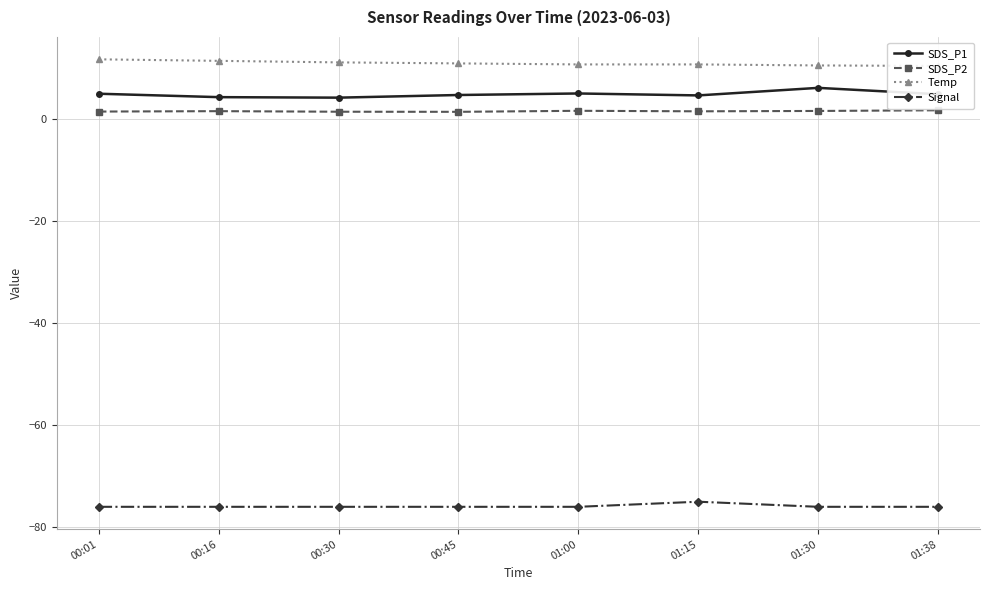

True or false: Temp and SDS_P2 cross at least once.

False